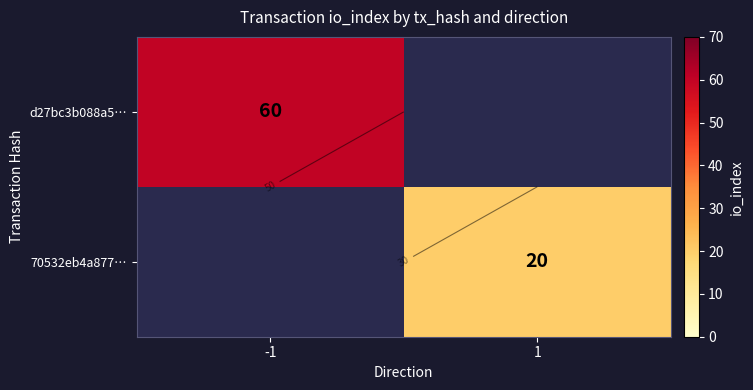

At which label does d27bc3b088a5… reach its peak?

-1